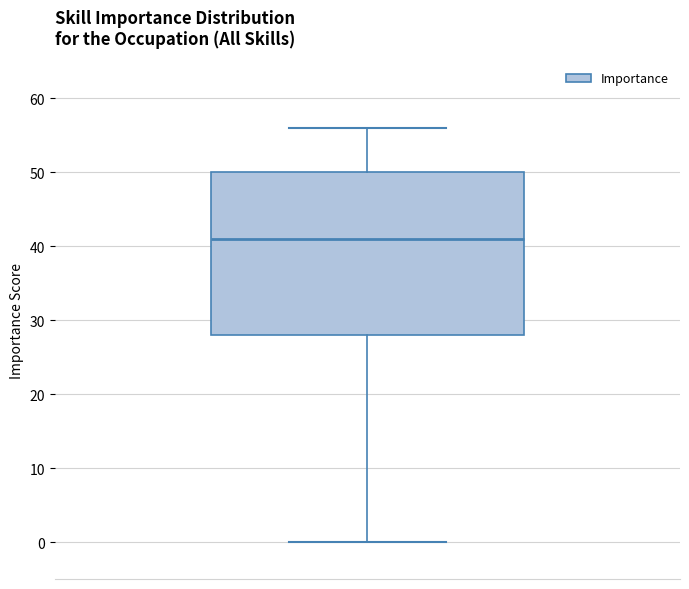

Read this box plot against the y-axis: the position of the median line, the range covered by the box, and the ends of both whiskers. The values are not printed on the chart, so give them approximately, as read against the axis.

median 41, box 28 to 50, whiskers 0 to 56